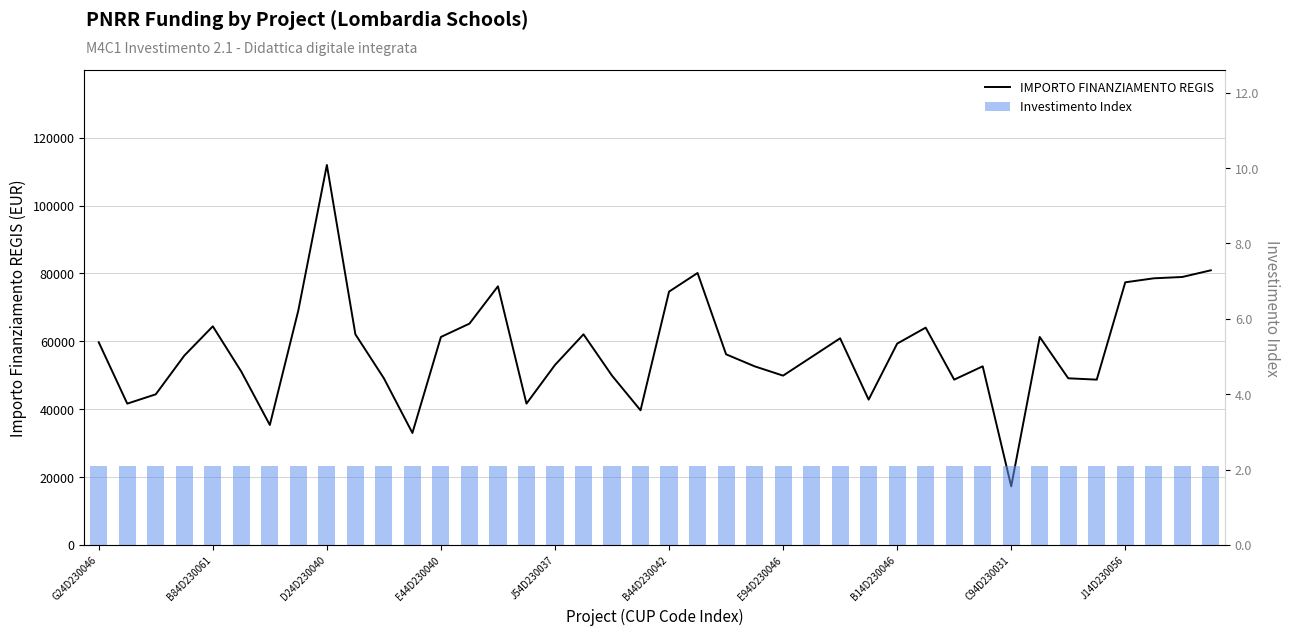

Rank the series by their maximum value, from highest to lowest.

IMPORTO FINANZIAMENTO REGIS, Investimento Index